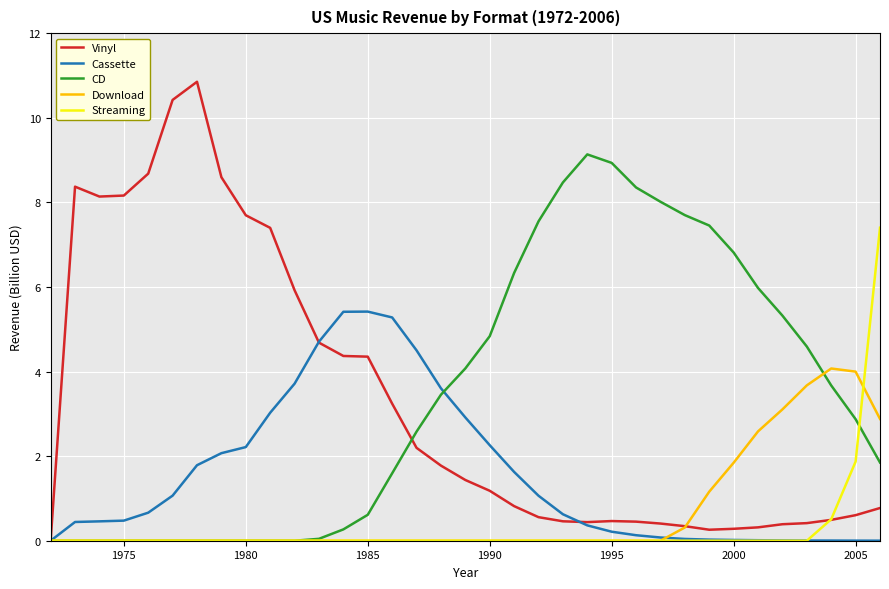

True or false: Download and Cassette cross at least once.

True